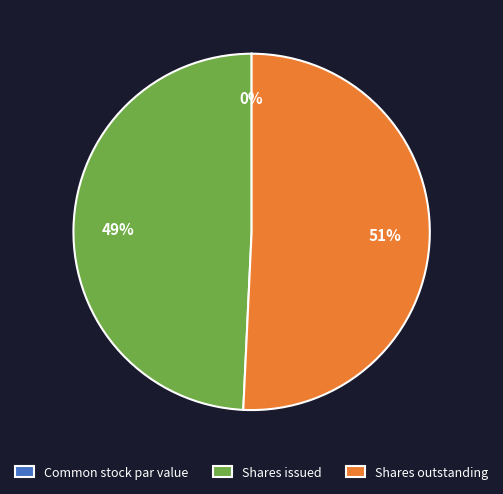

What is the largest slice in the pie chart?

Shares outstanding